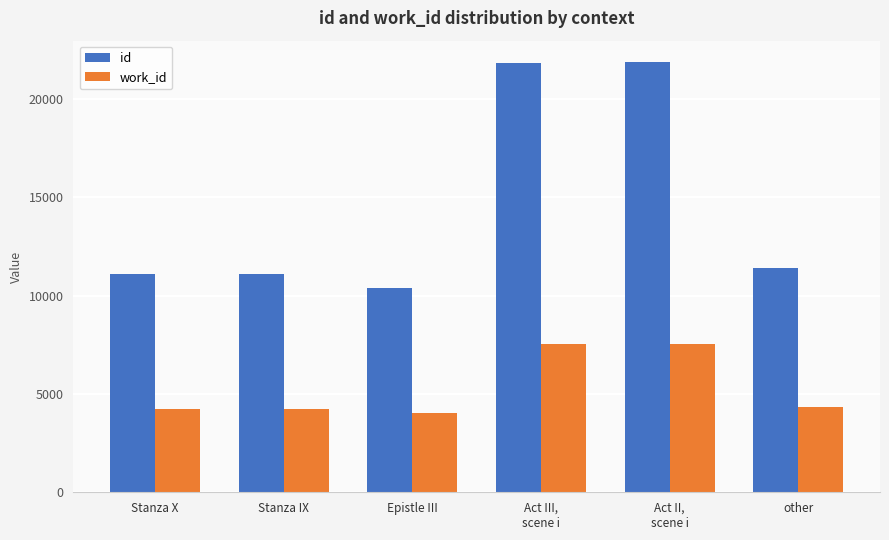

True or false: work_id has a value of 3968 at Act II,
scene i.

False